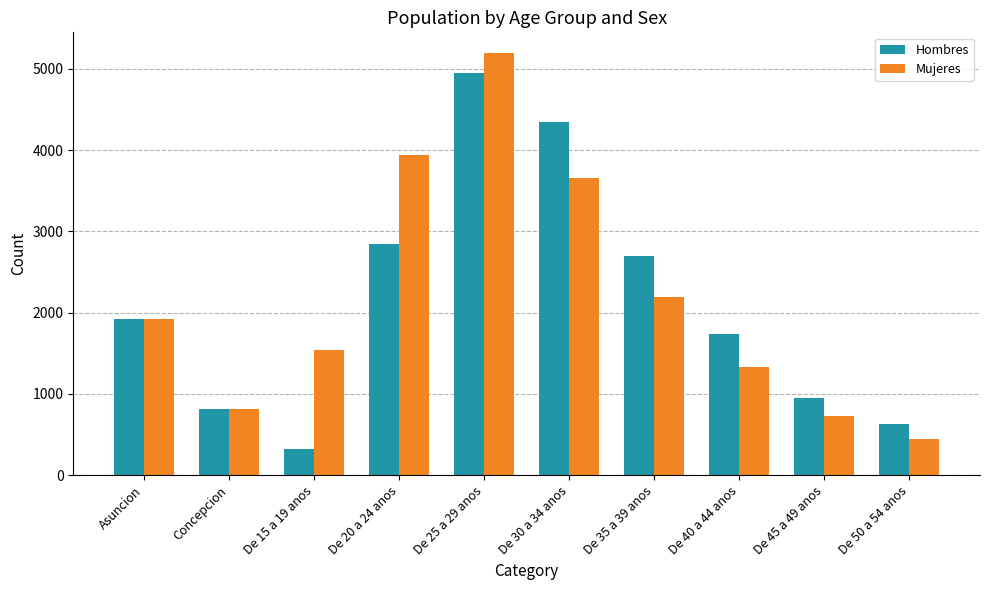

The Mujeres series shows 4876 at De 30 a 34 anos. True or false?

False